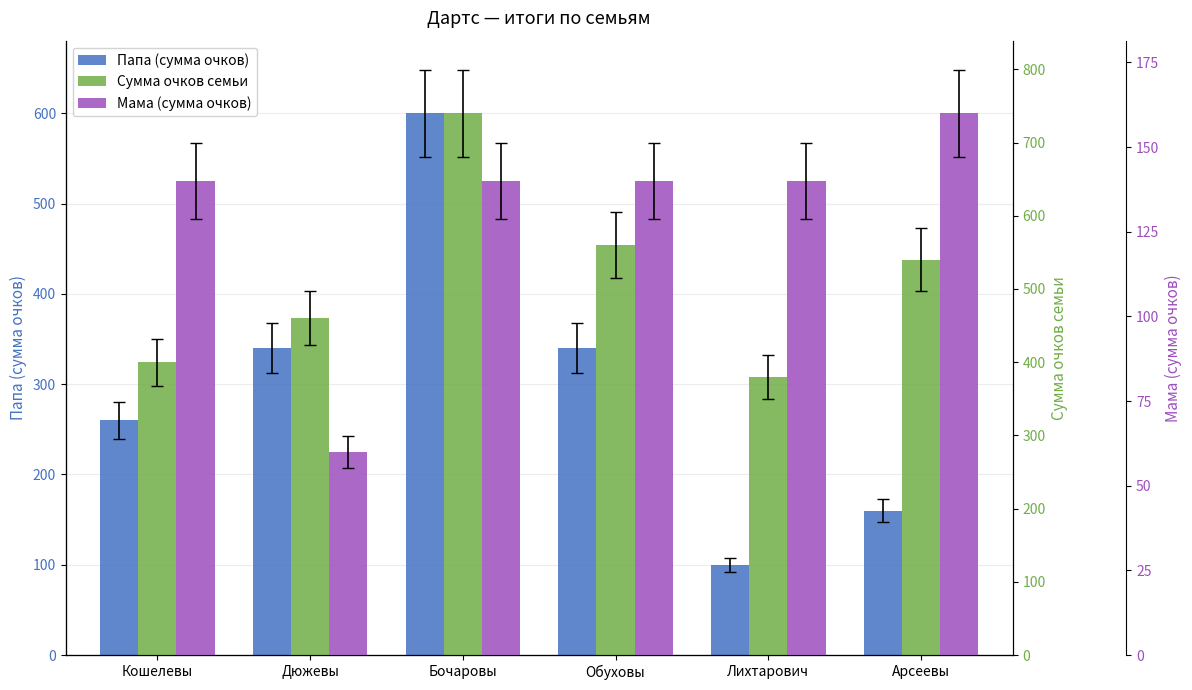

Rank the series by their average value, from lowest to highest.

Мама (сумма очков), Папа (сумма очков), Сумма очков семьи